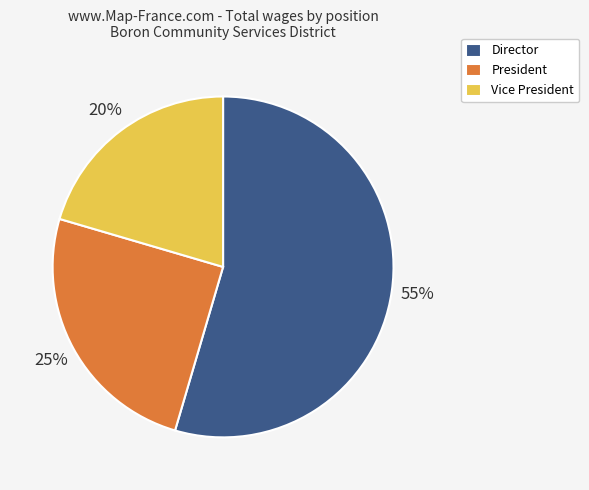

Is Vice President the majority of the pie?

No